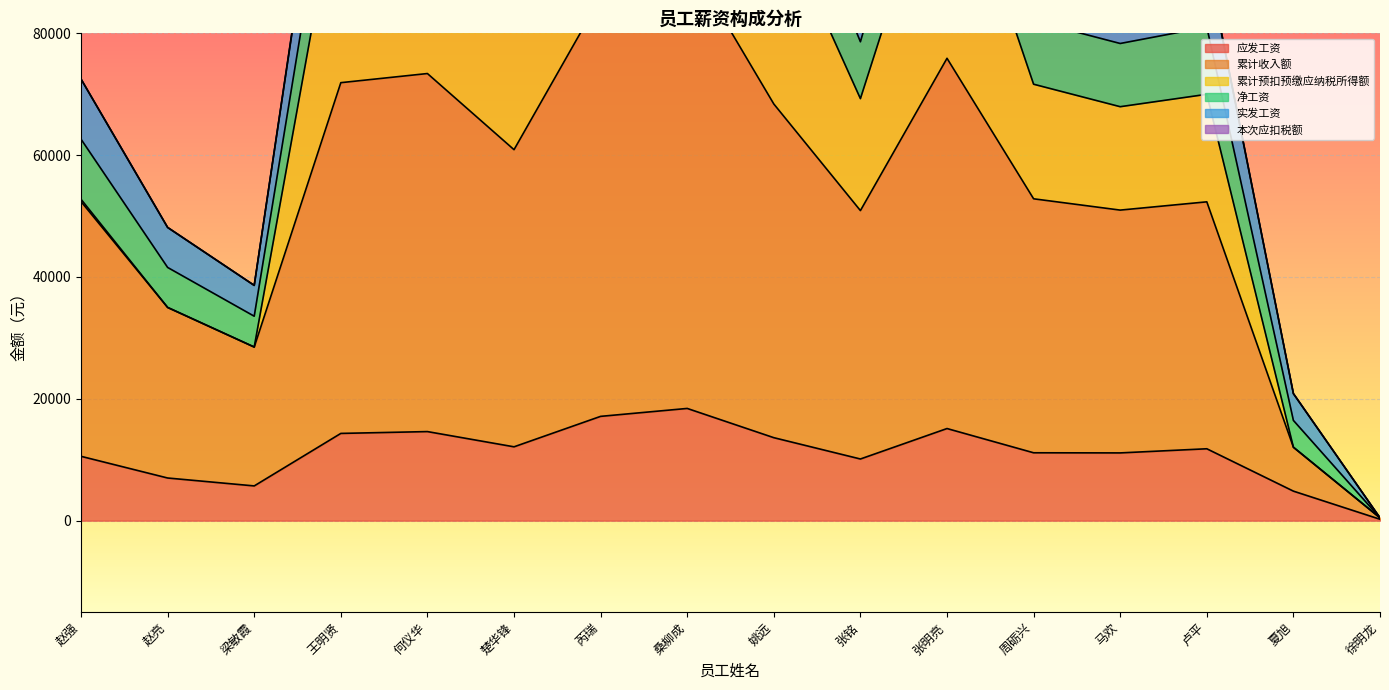

True or false: 应发工资 has a value of 26182.9 at 张明亮.

False